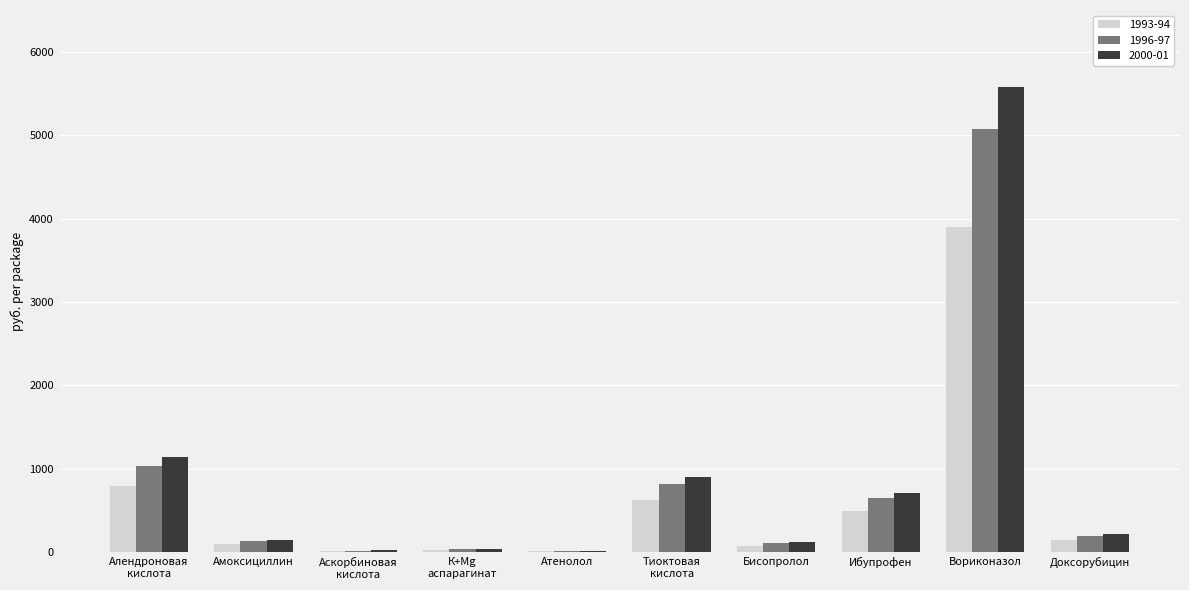

What is the maximum value shown in the chart?

5577.0